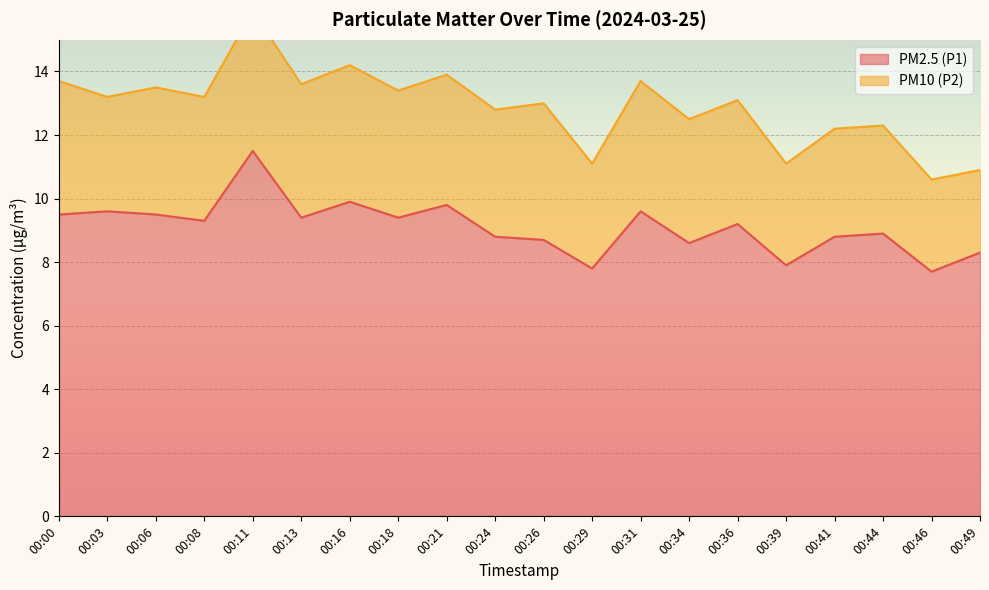

Where is the first local minimum?

00:08